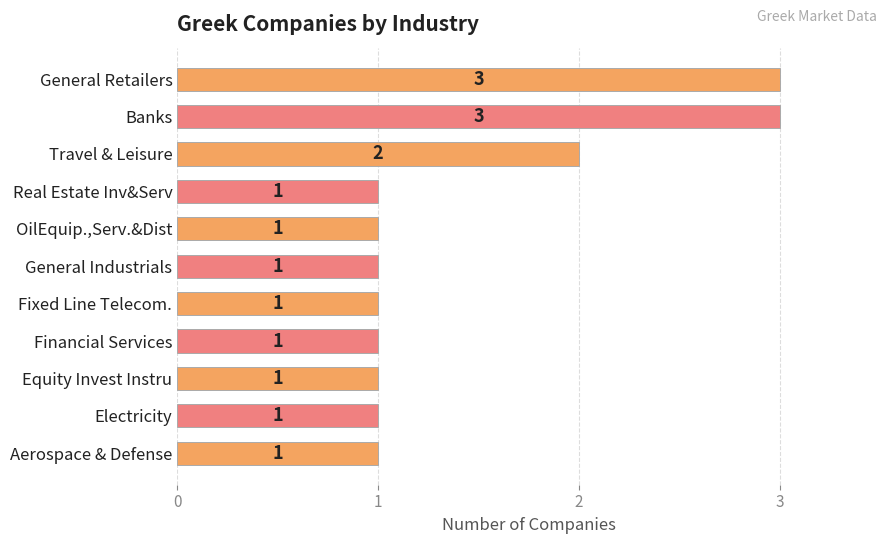

How many values exceed 1?

3